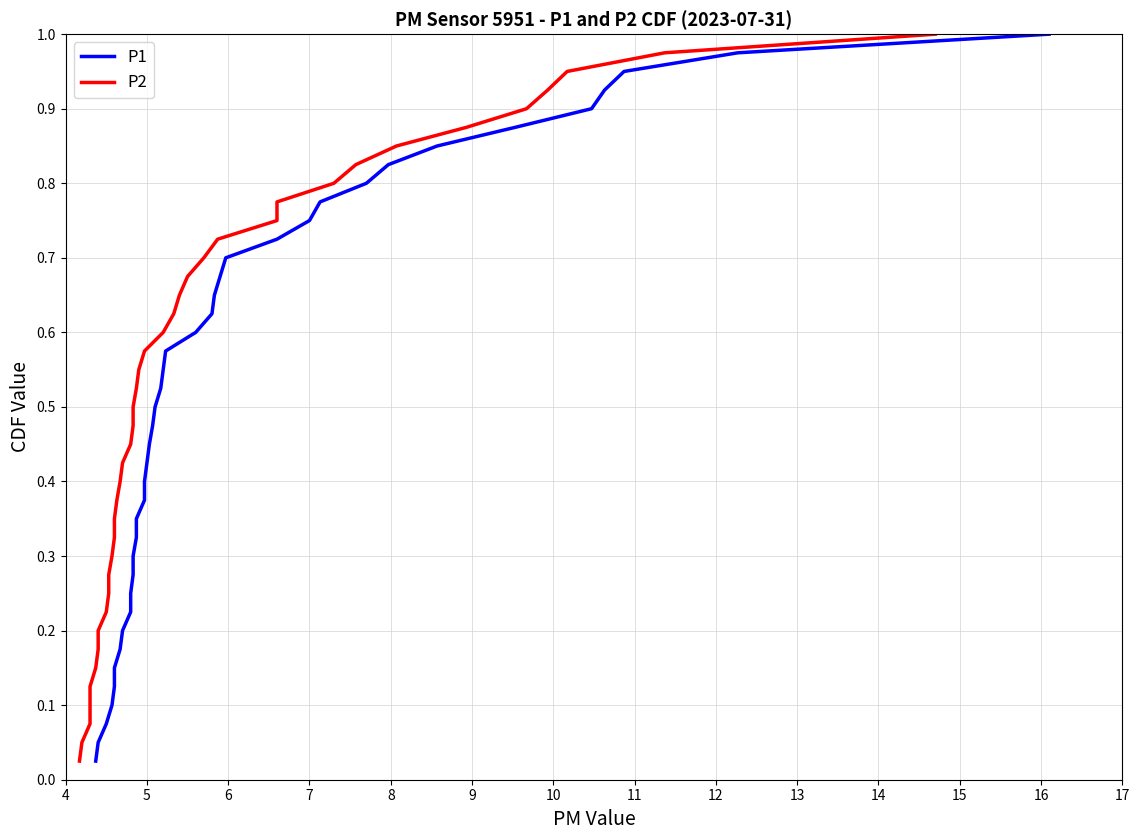

True or false: P2 and P1 cross at least once.

False